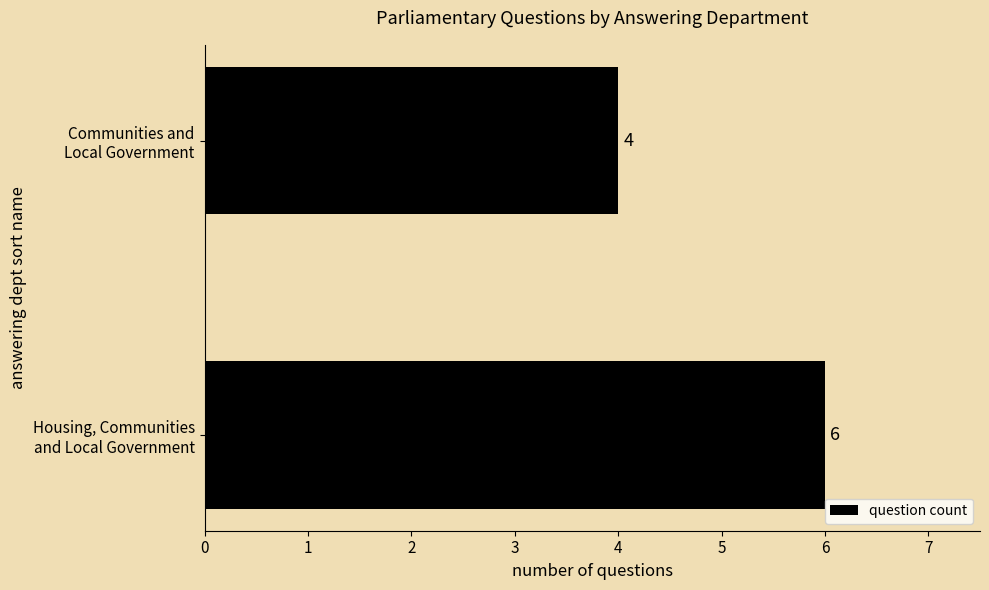

What is the sum of all values?

10